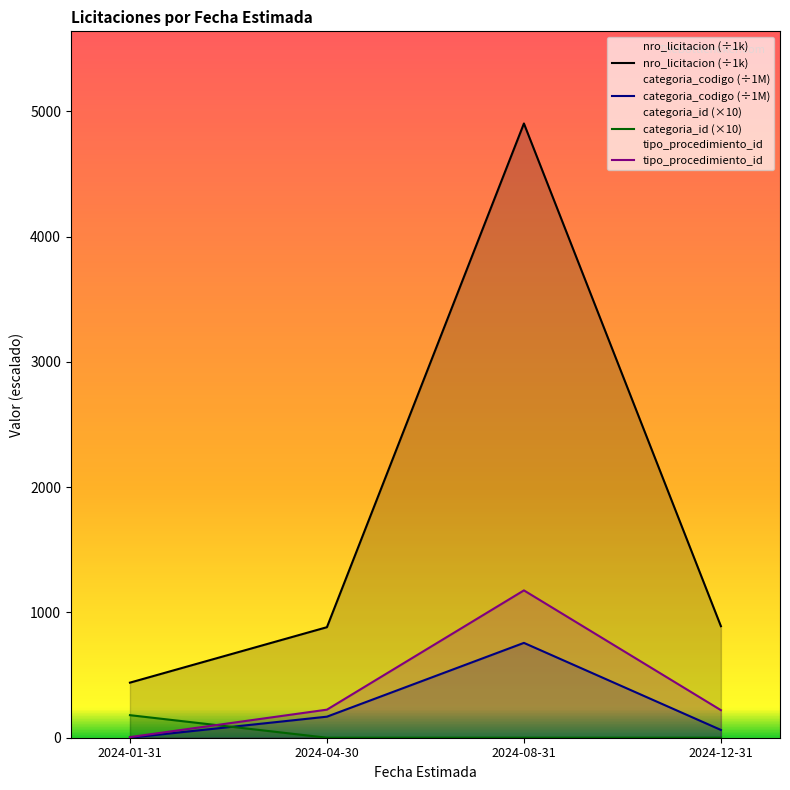

What is the label of the 2nd point from the left?

2024-04-30